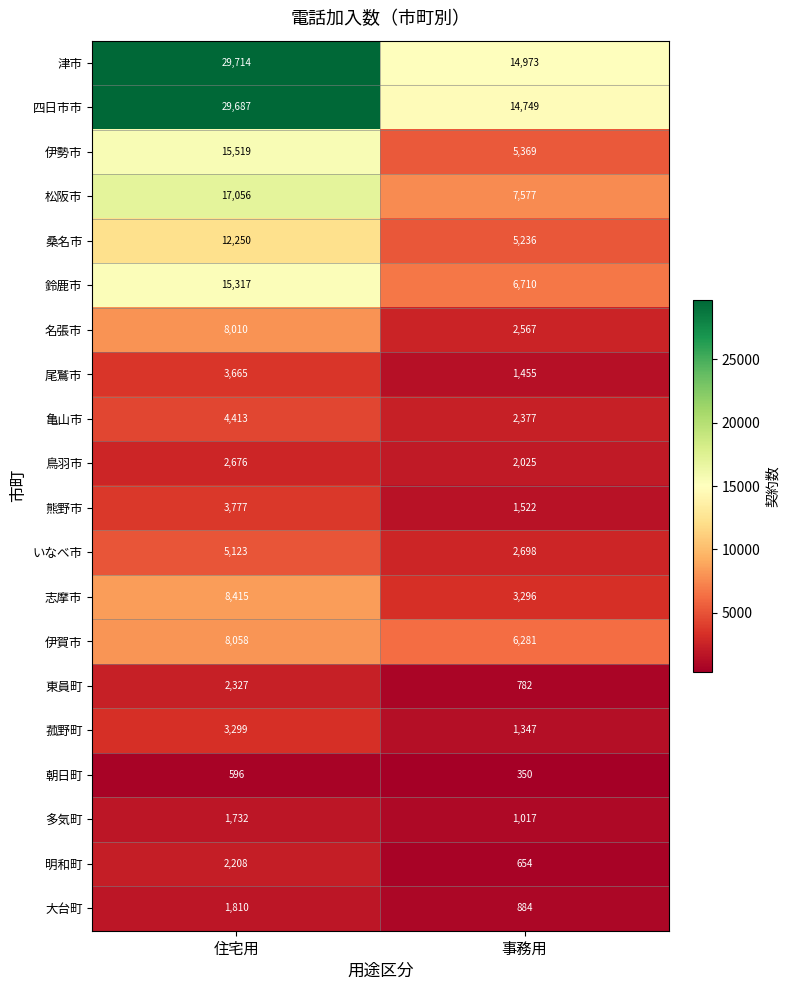

What is the sum of the 鳥羽市 values at 事務用 and 住宅用?

4701